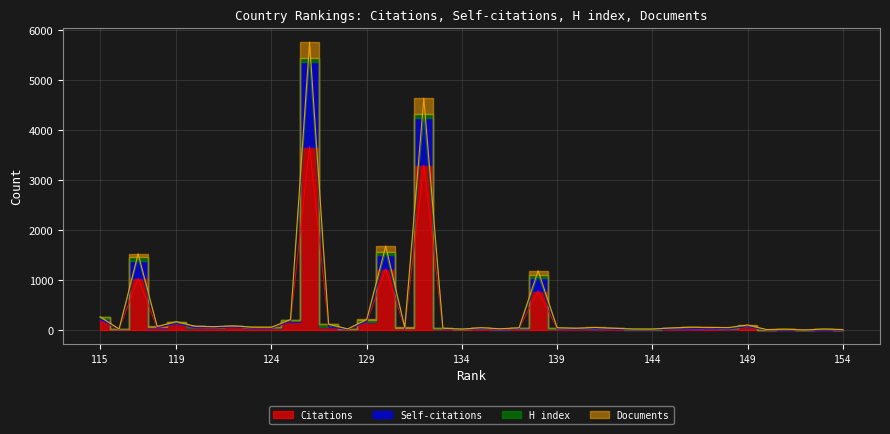

How many values in Self-citations are above zero?

37